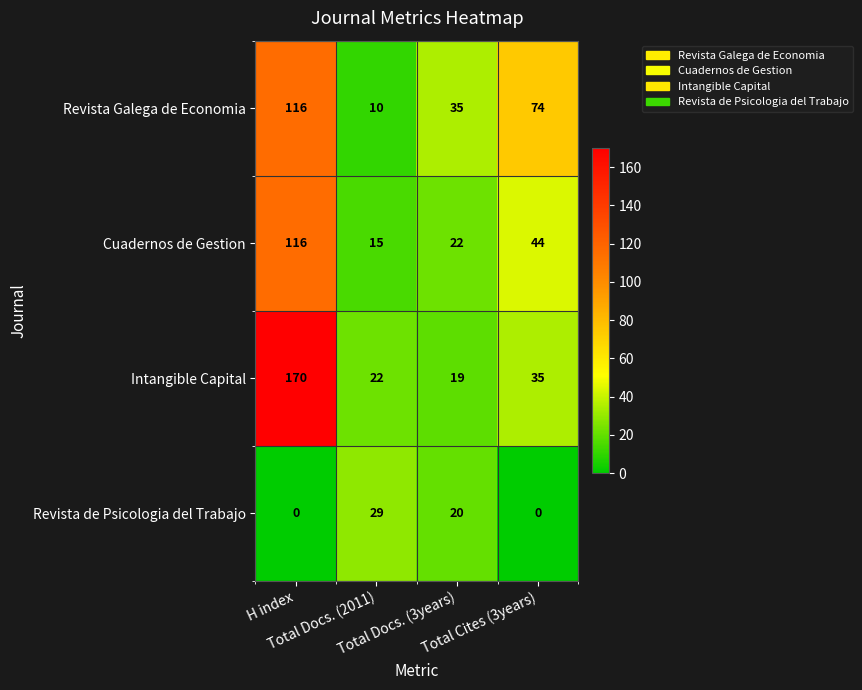

Which series has the largest total across all categories?

Intangible Capital